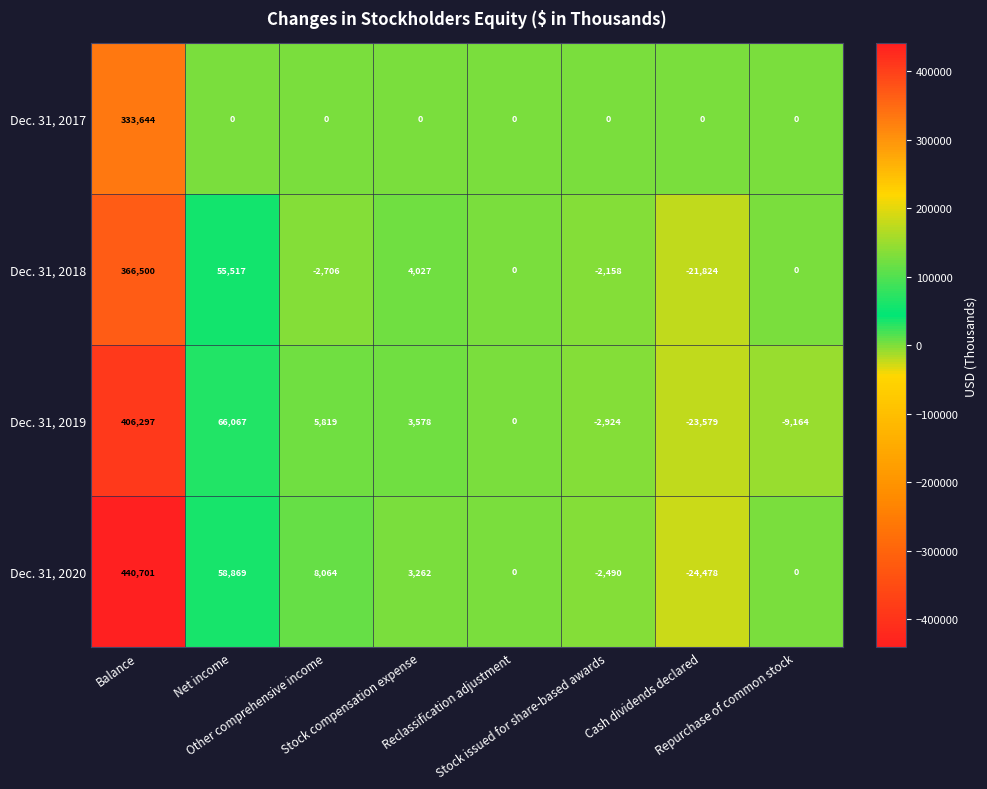

Which series changed the most between Net income and Repurchase of common stock?

Dec. 31, 2019